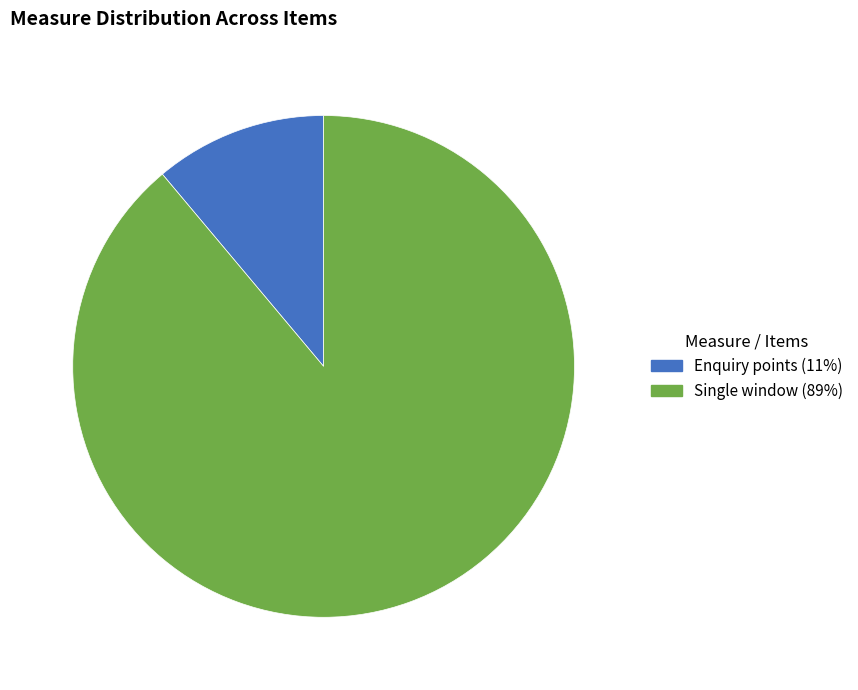

Does any single category account for the majority?

Yes